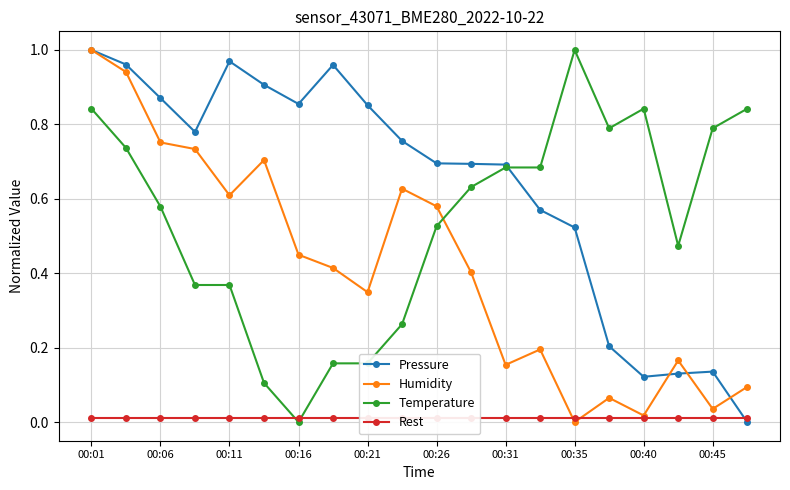

What are all the series names shown in the legend?

Pressure, Humidity, Temperature, Rest